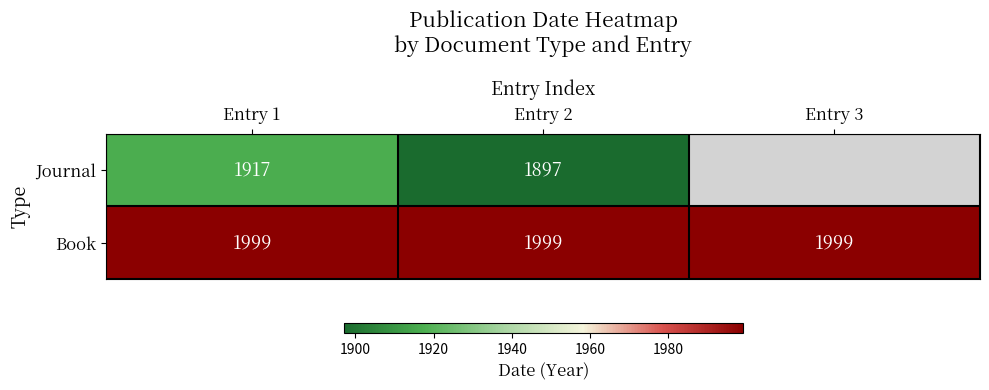

What is the highest value of the Book series?

1999